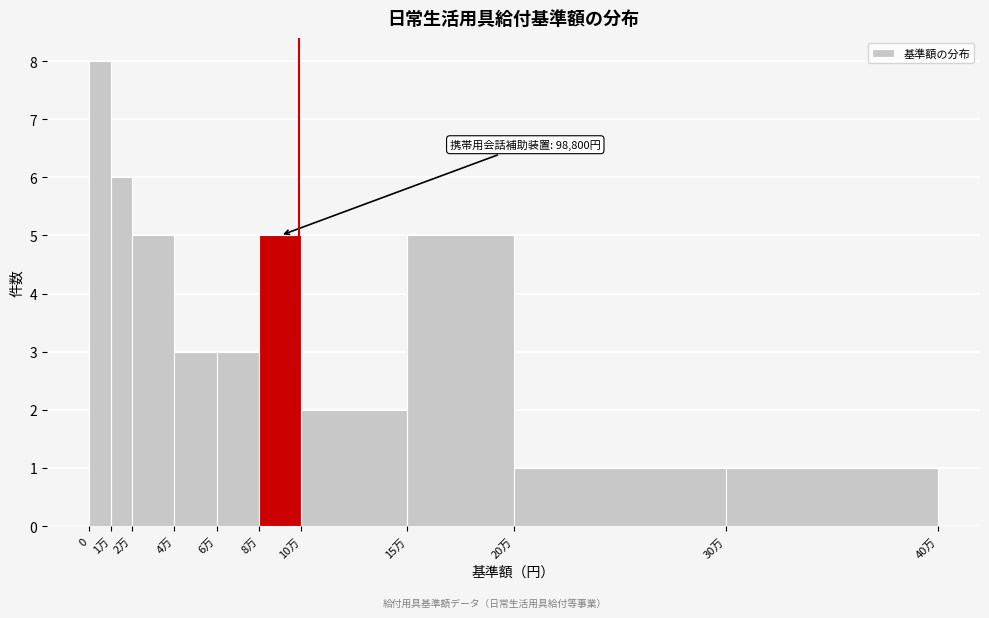

Reading left to right, list all the values displayed in this chart.

8	6	5	3	3	5	2	5	1	1